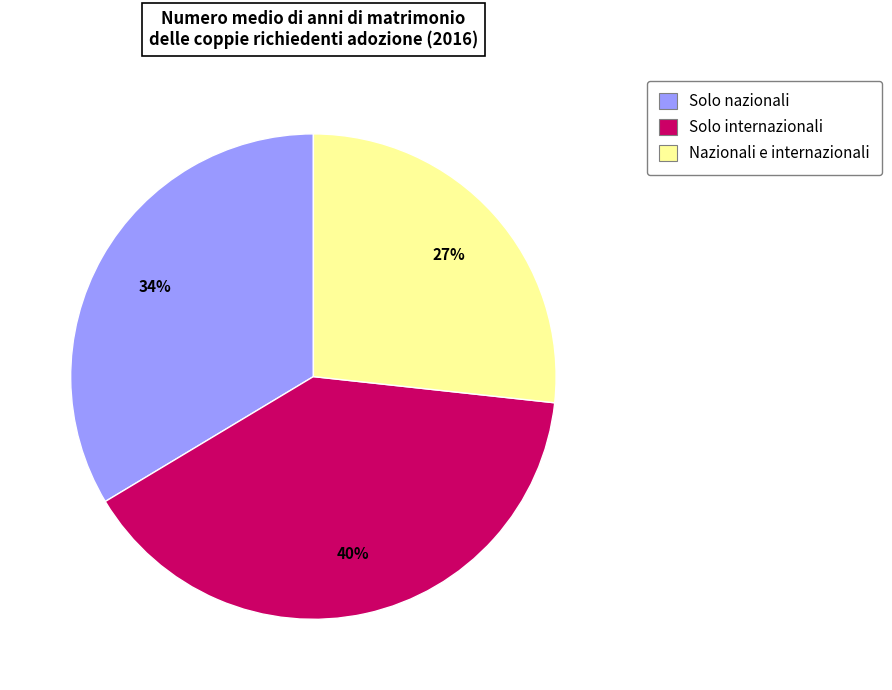

What is the ratio of the value at Solo nazionali to the value at Solo internazionali?

0.8